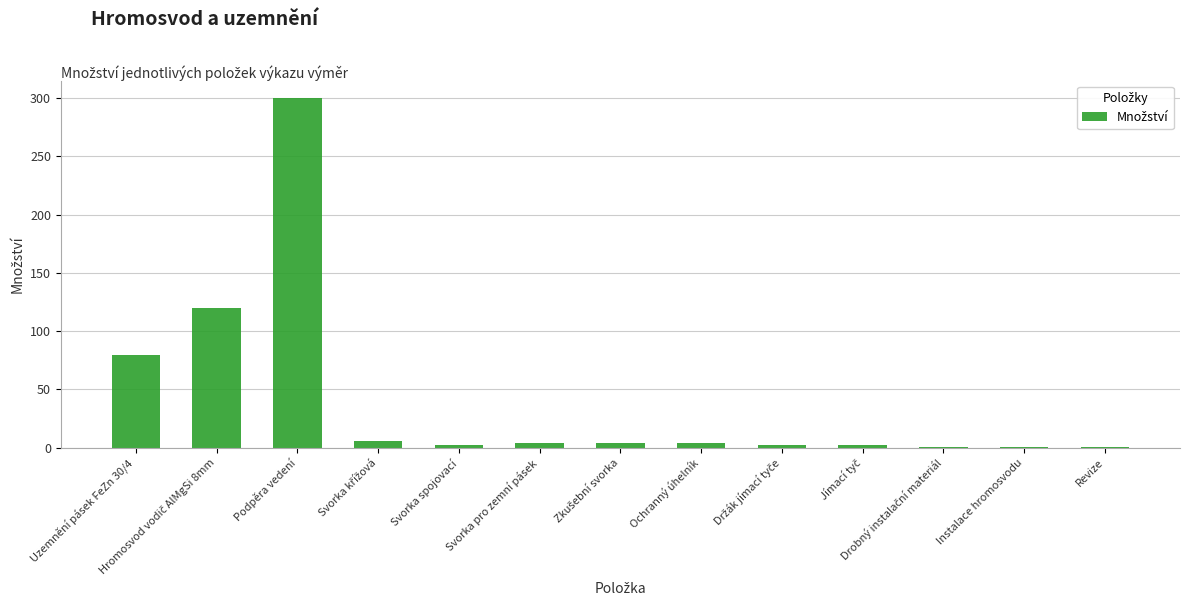

Which label corresponds to the largest value in the chart?

Podpěra vedení